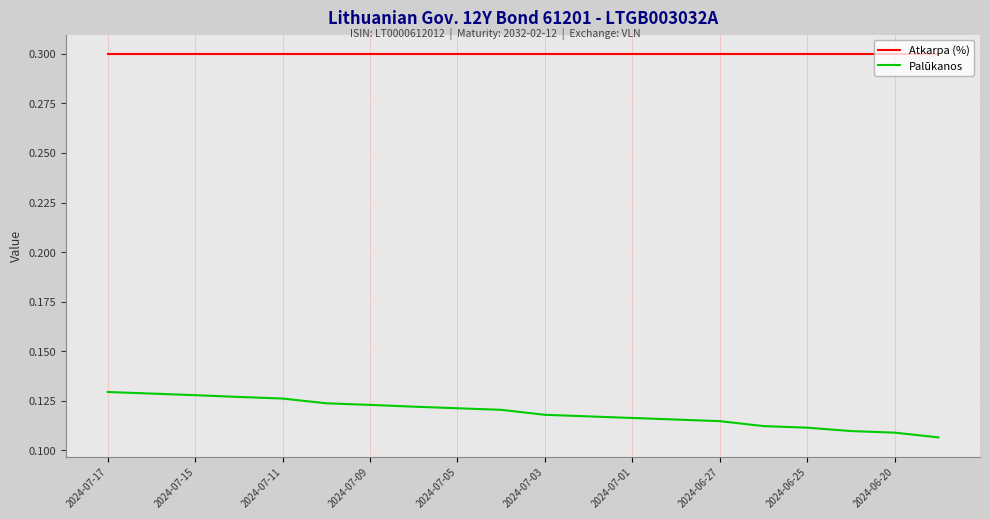

What is the greatest value displayed?

0.3